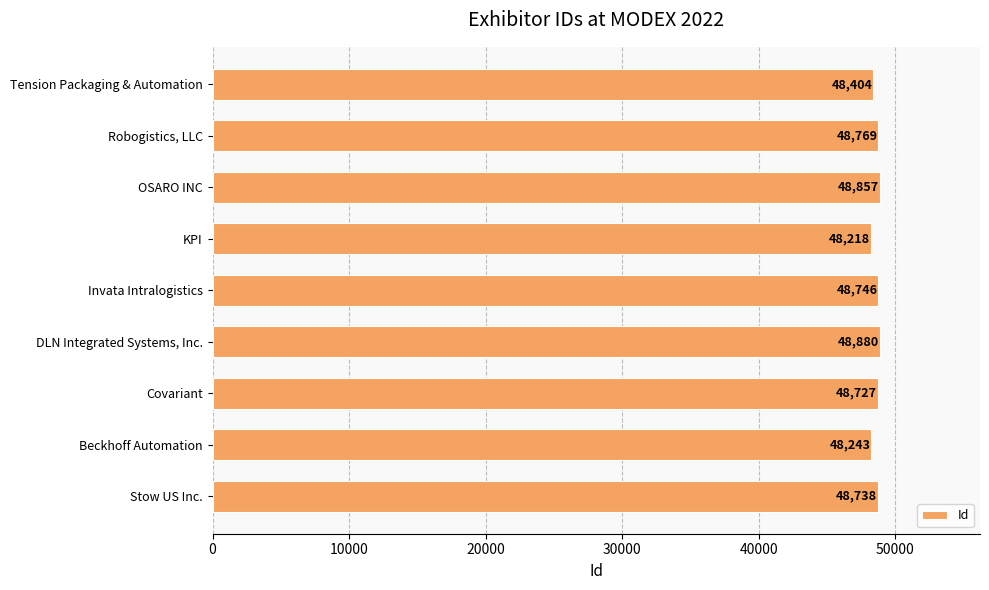

What is the difference between the values at KPI and OSARO INC?

639